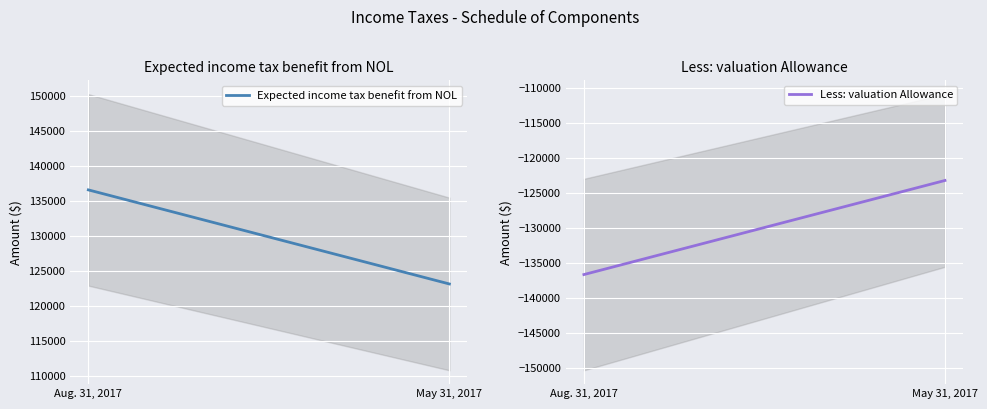

The Expected income tax benefit from NOL series shows 206961 at Aug. 31, 2017. True or false?

False